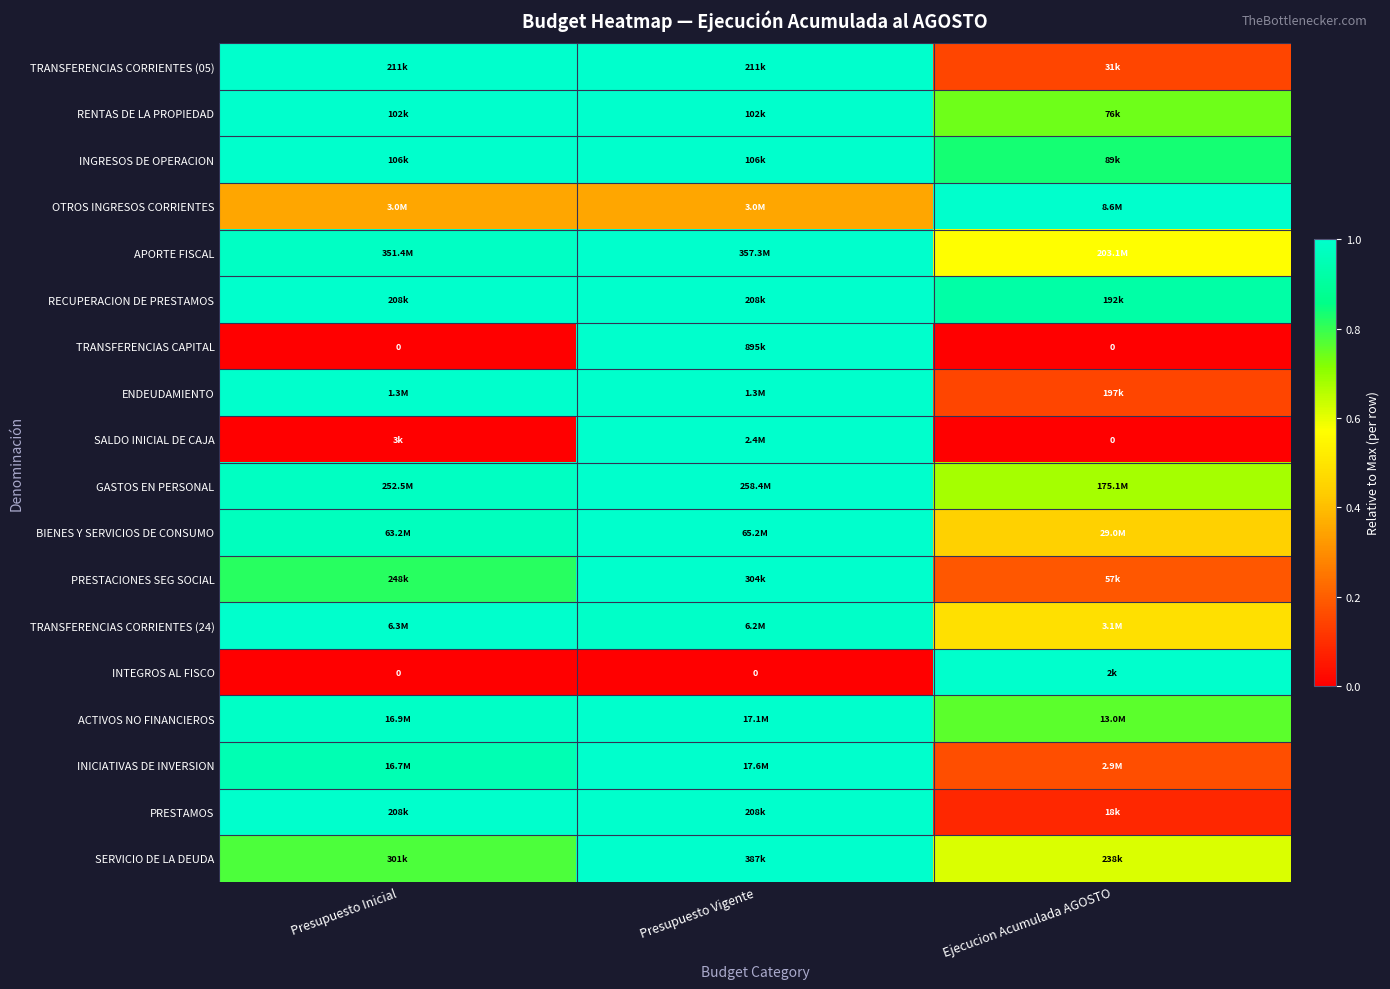

What is the spread (max minus min) of values at Presupuesto Vigente?

1.0